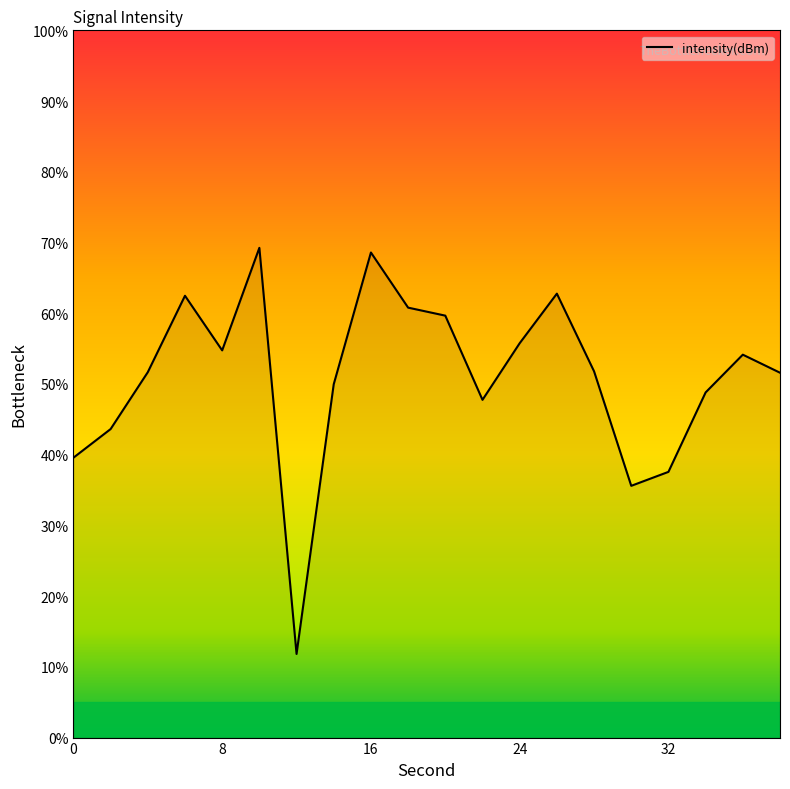

Does the chart have visible grid lines?

No